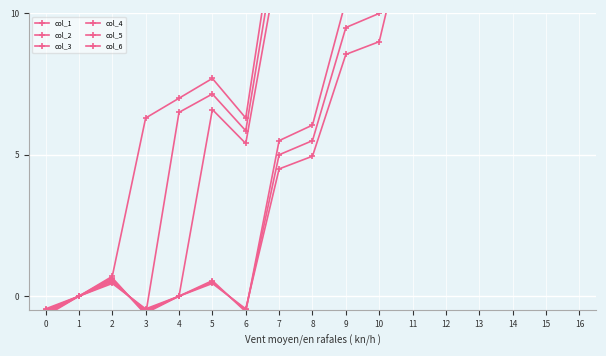

Which series has the largest range (max minus min)?

col_6